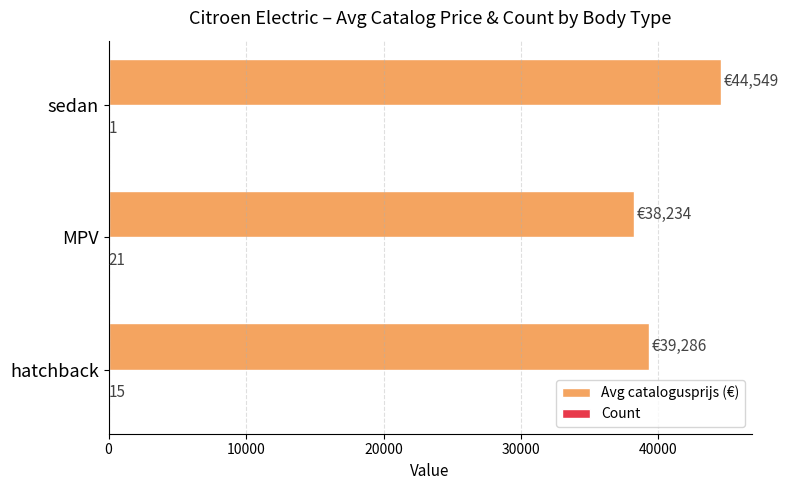

What is the greatest value displayed?

44549